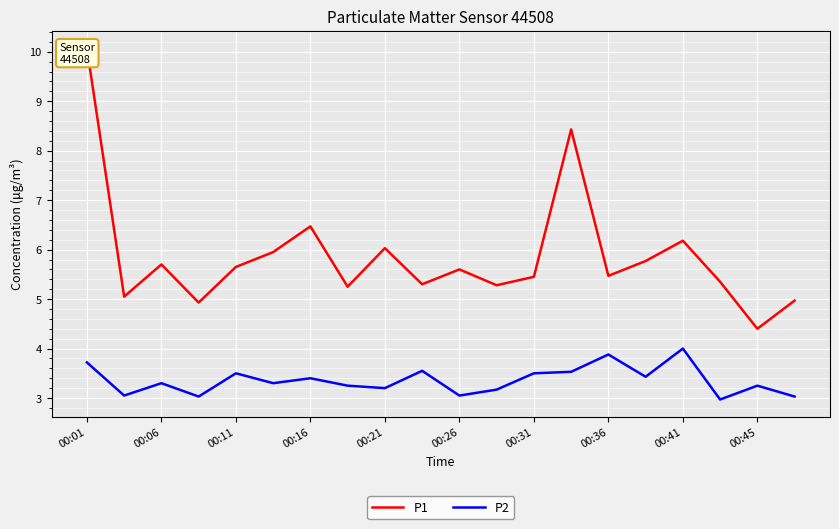

Reading left to right, what are all the values shown in this chart?

P1: 10.1	5.0	5.7	4.9	5.7	6.0	6.5	5.2	6.0	5.3	5.6	5.3	5.5	8.4	5.5	5.8	6.2	5.3	4.4	5.0
P2: 3.7	3.0	3.3	3.0	3.5	3.3	3.4	3.2	3.2	3.5	3.0	3.2	3.5	3.5	3.9	3.4	4.0	3.0	3.2	3.0